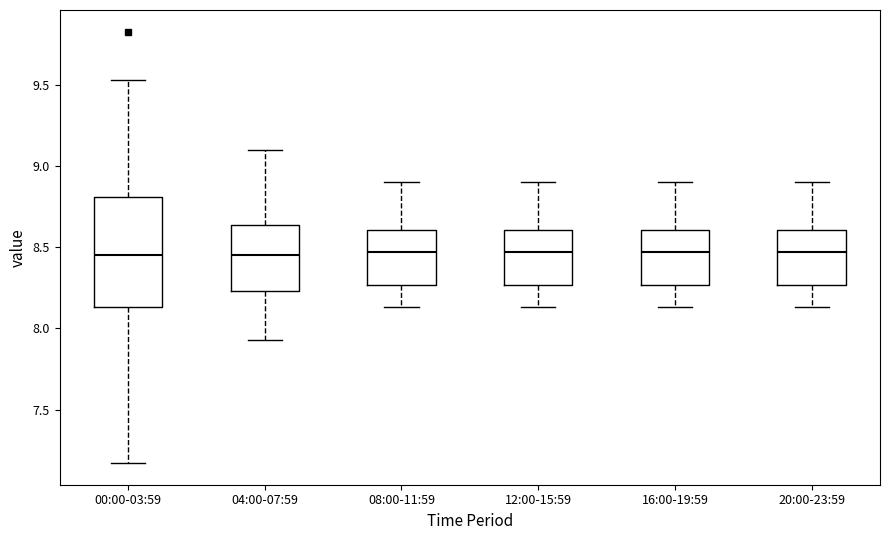

Which box is the tallest, from its lower edge to its upper edge?

00:00-03:59